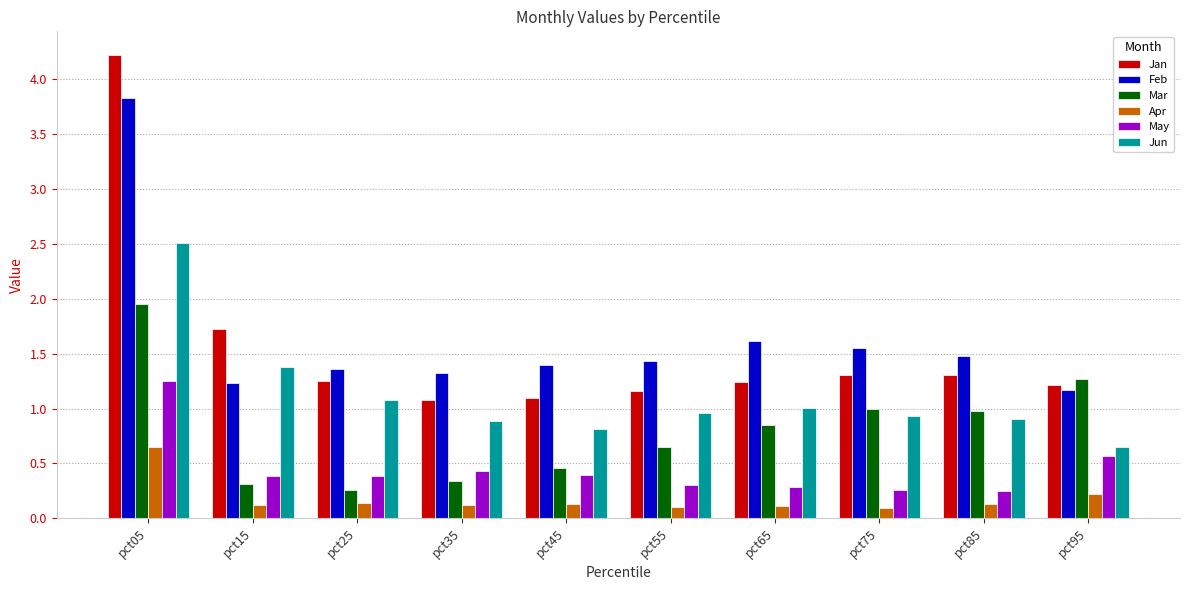

What is the difference between the maximum and minimum values in the May series?

1.0